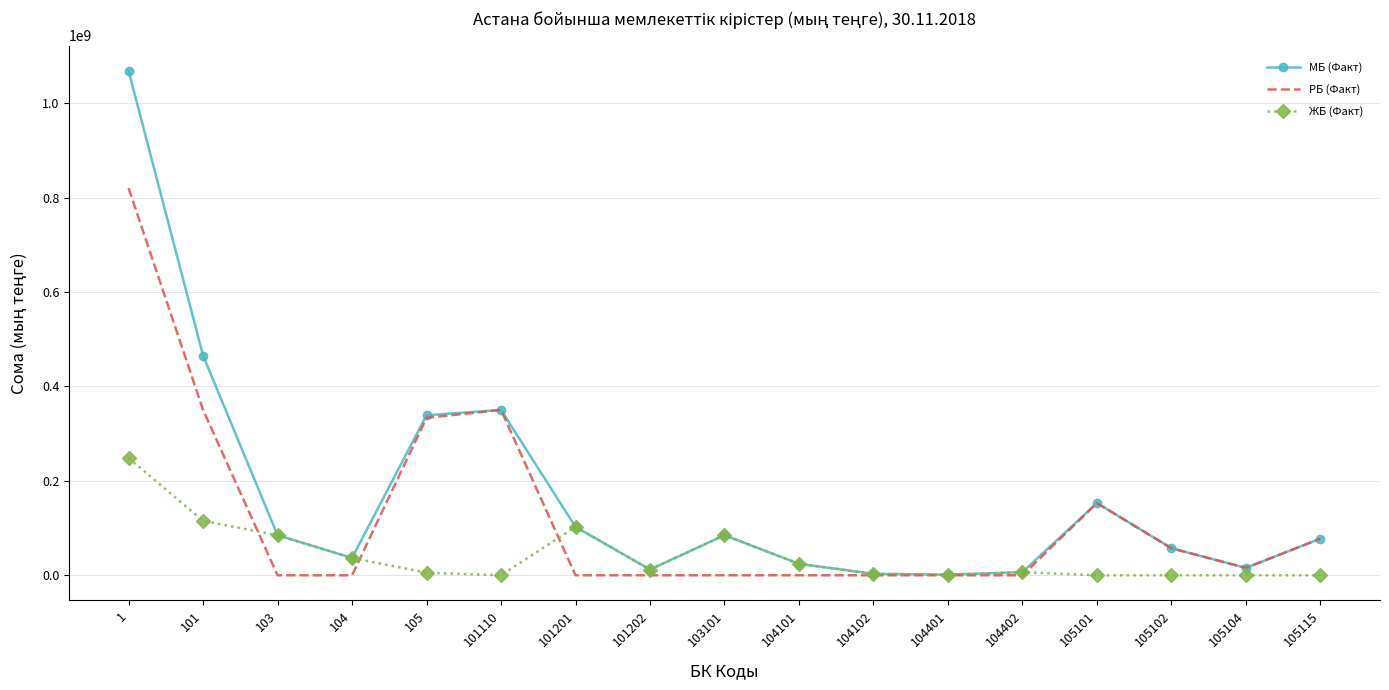

Which series changed the most between 105 and 104101?

РБ (Факт)